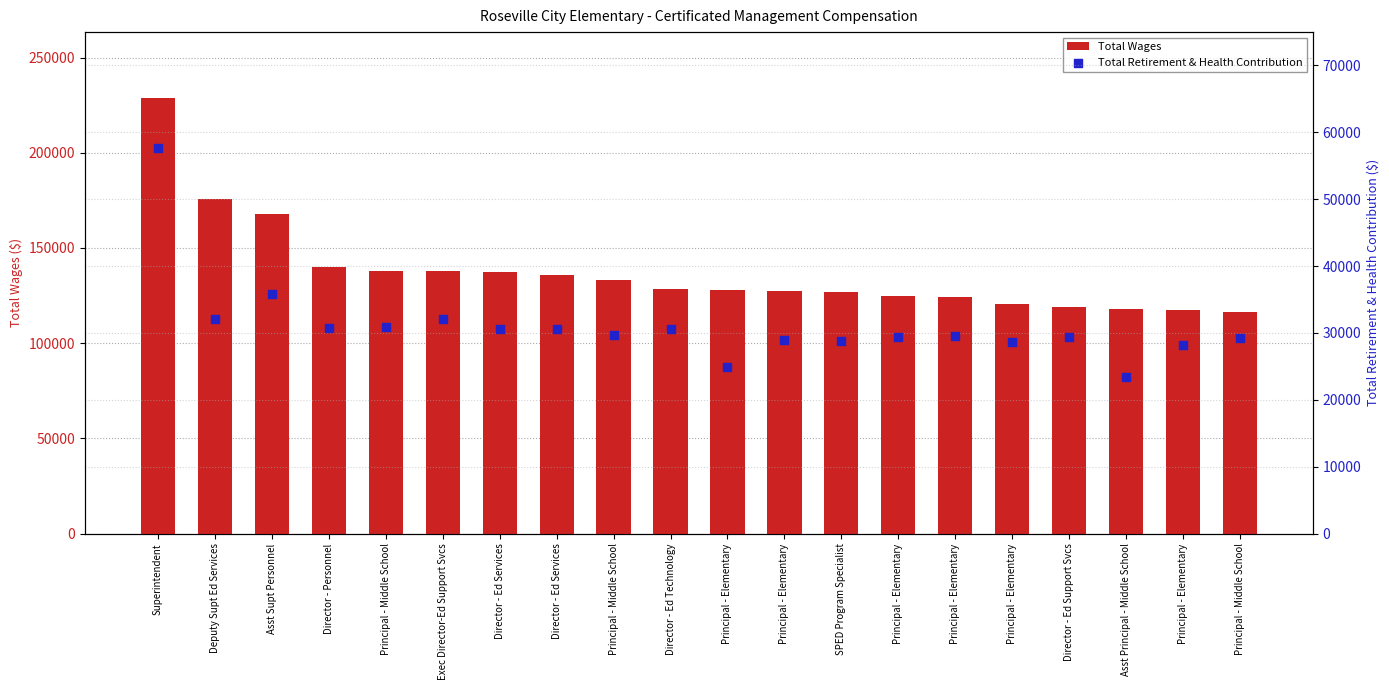

What is the total value across all series at Director - Ed Services?

167864